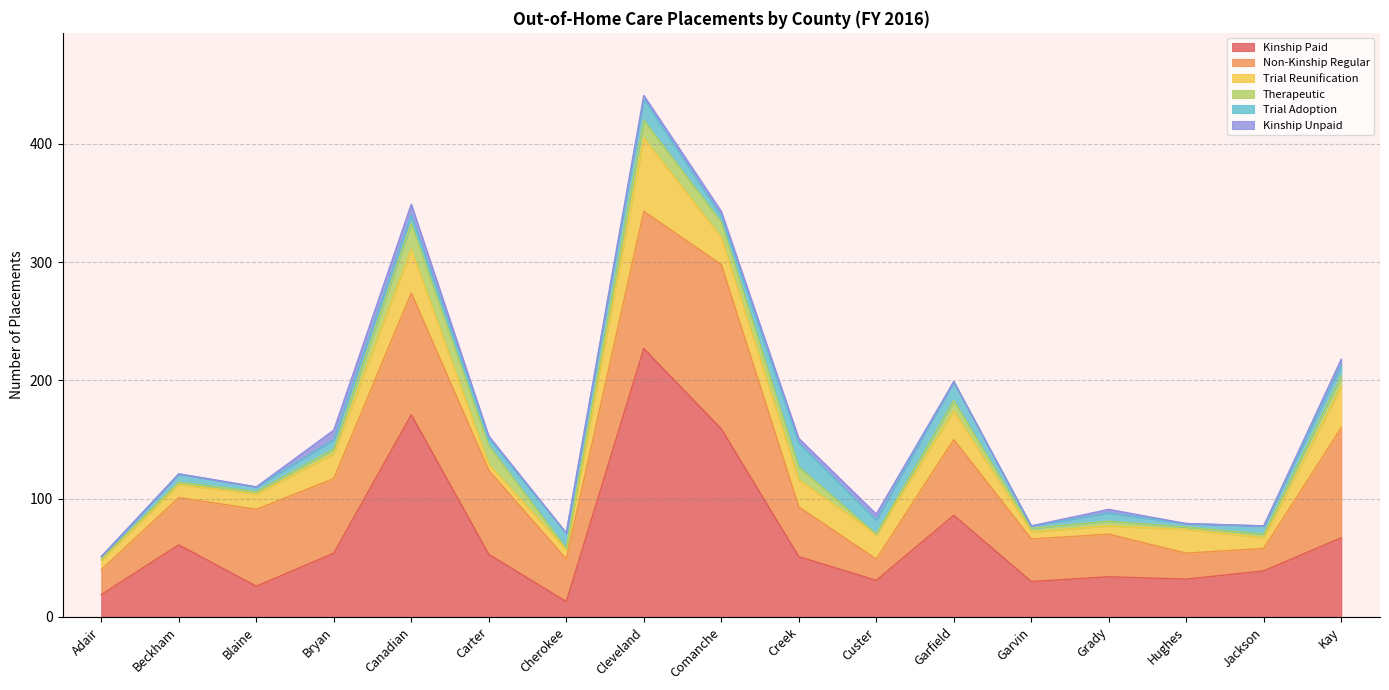

What is the highest value of the Kinship Paid series?

227